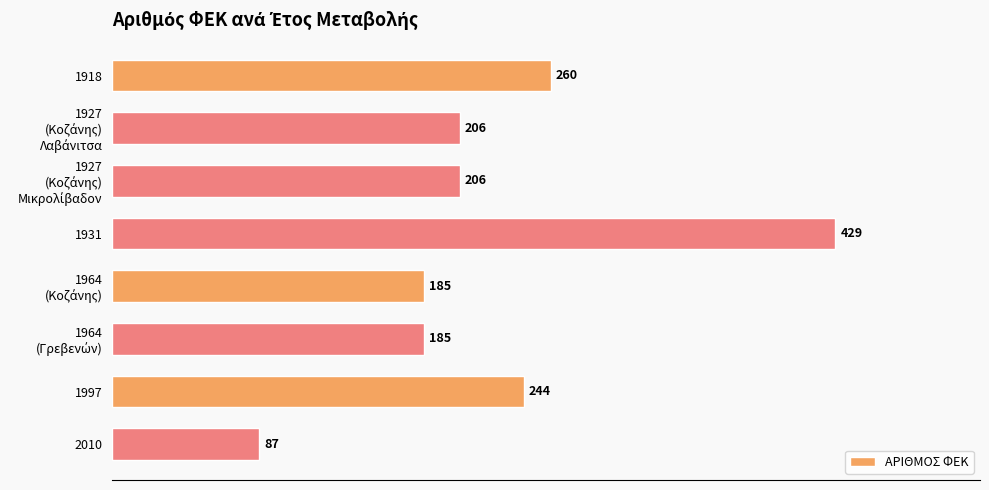

Which category has the lowest value across all series?

2010